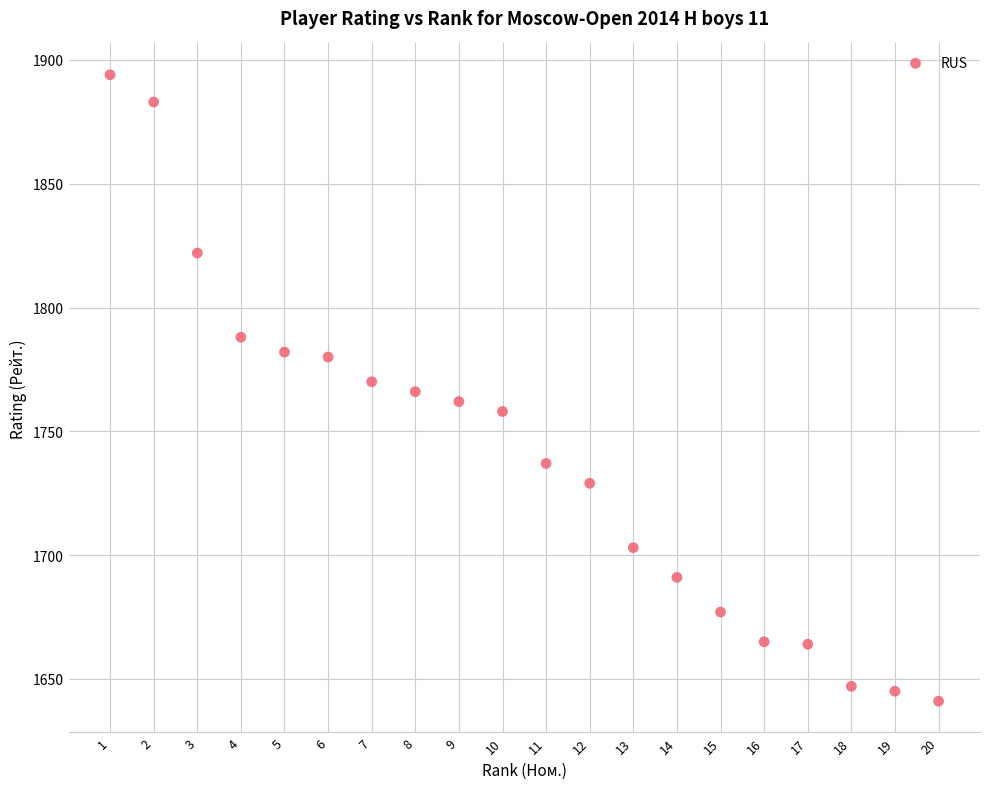

What is the range of Y values (max minus min)?

253